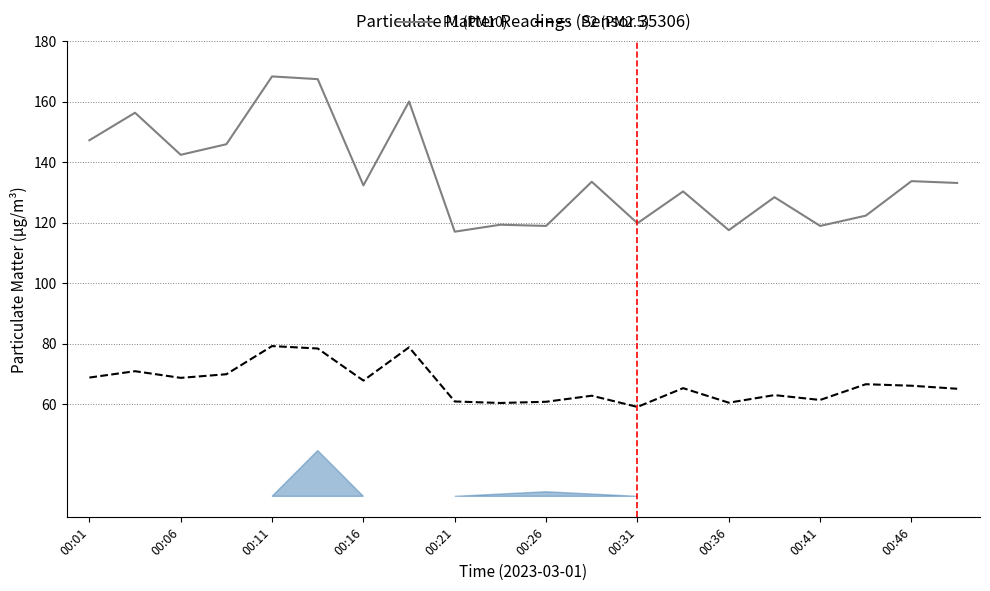

True or false: P1 (PM10) and P2 (PM2.5) intersect in this chart.

False